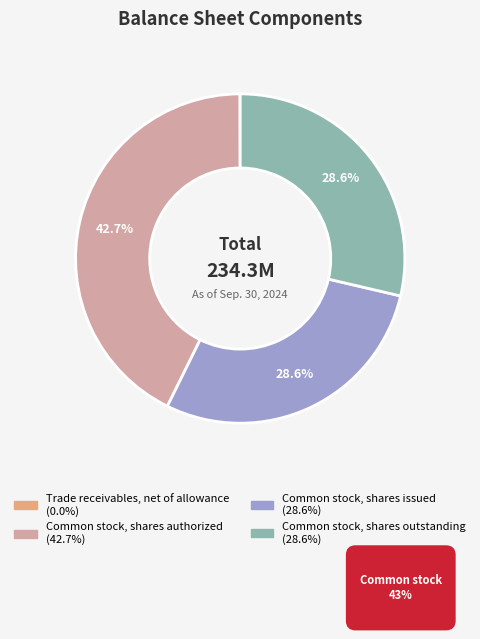

What is the total percentage of Common stock, shares outstanding and Common stock, shares issued?

57.3%